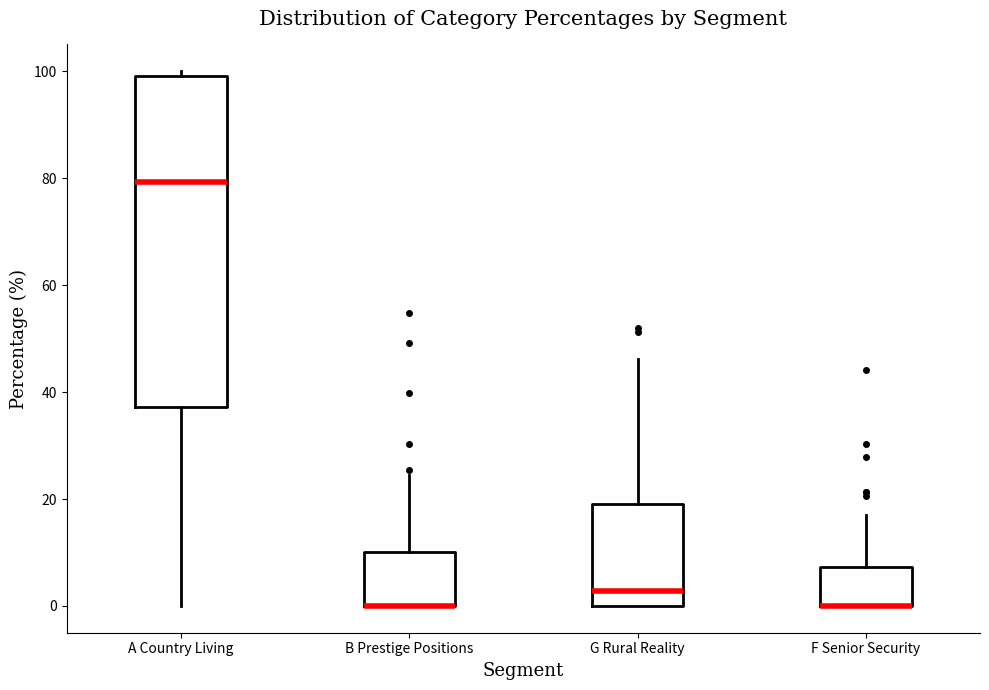

Where is the upper edge of the box for F Senior Security on the y-axis? The values are not printed on the chart, so give them approximately, as read against the axis.

8